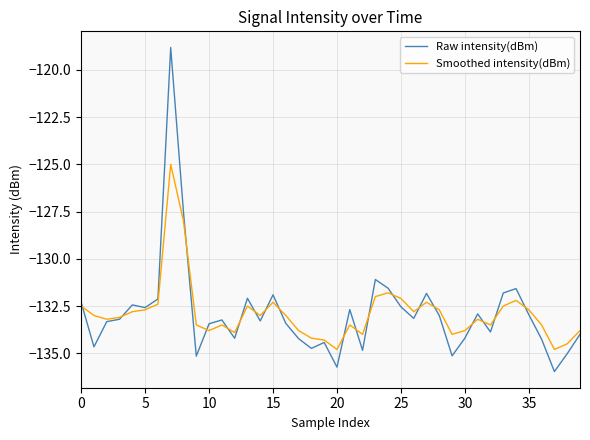

List the series in order of their peak value, highest first.

Raw intensity(dBm), Smoothed intensity(dBm)